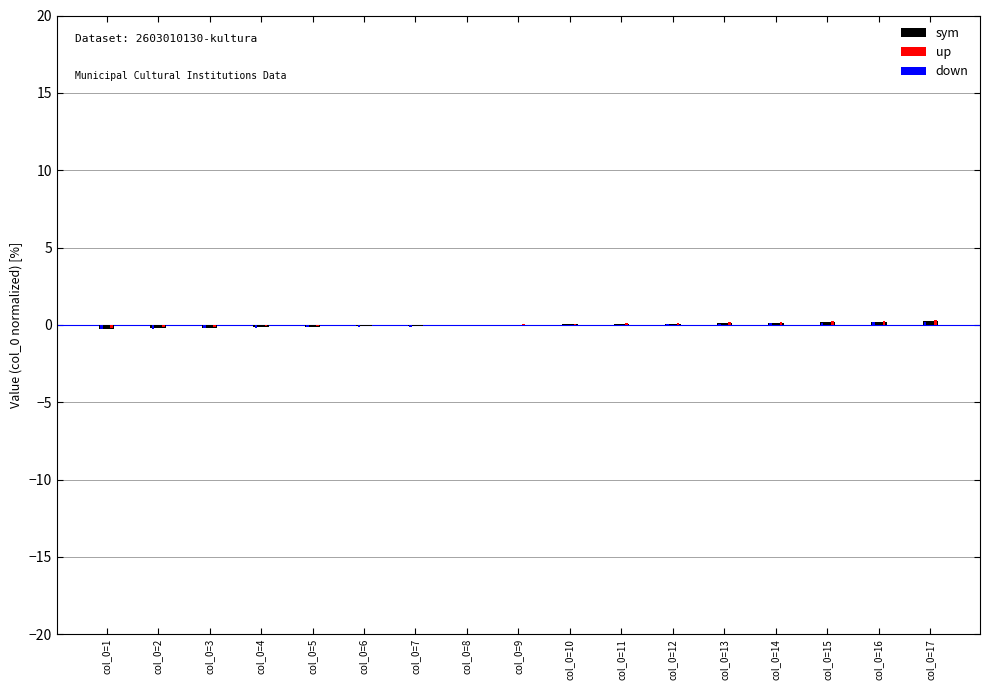

At which category is the sum across all series the highest?

col_0=17